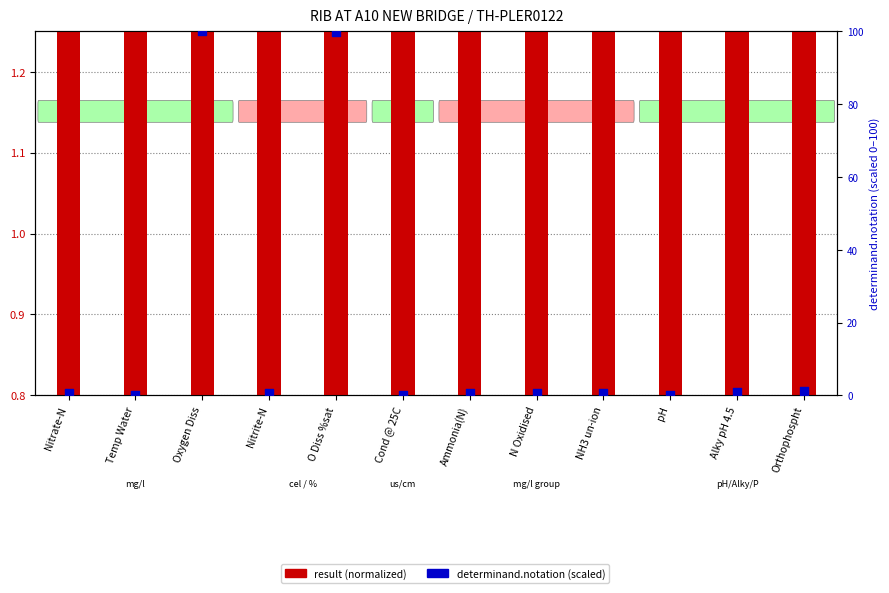

Which series contains the lowest Y value?

determinand.notation (normalized)